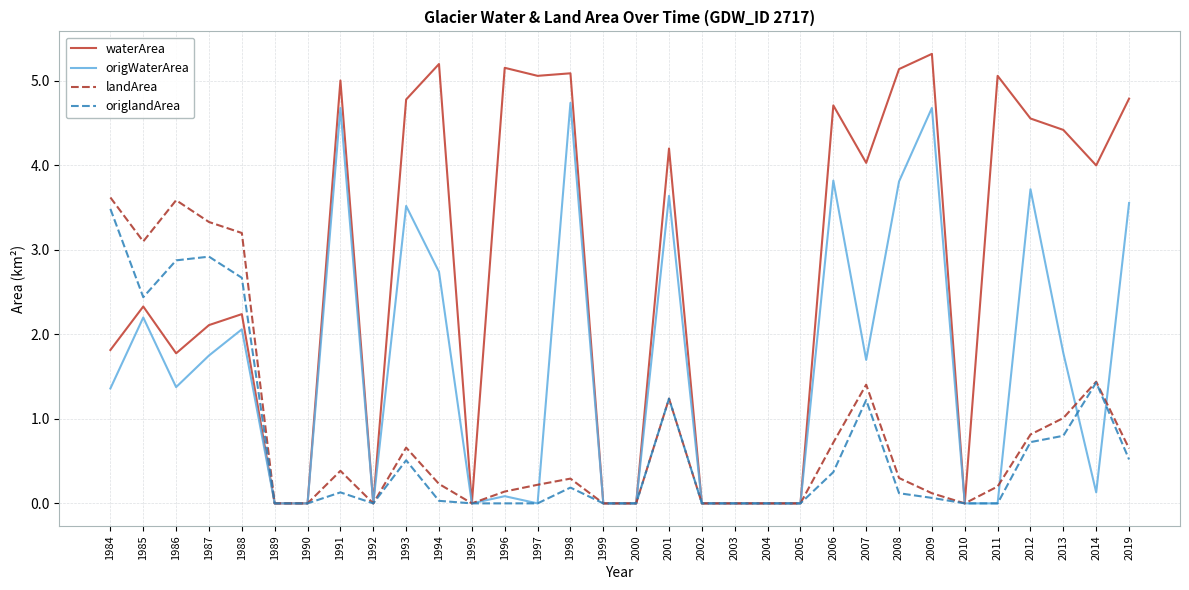

Is it true that origlandArea equals 1.1 at 1989?

False